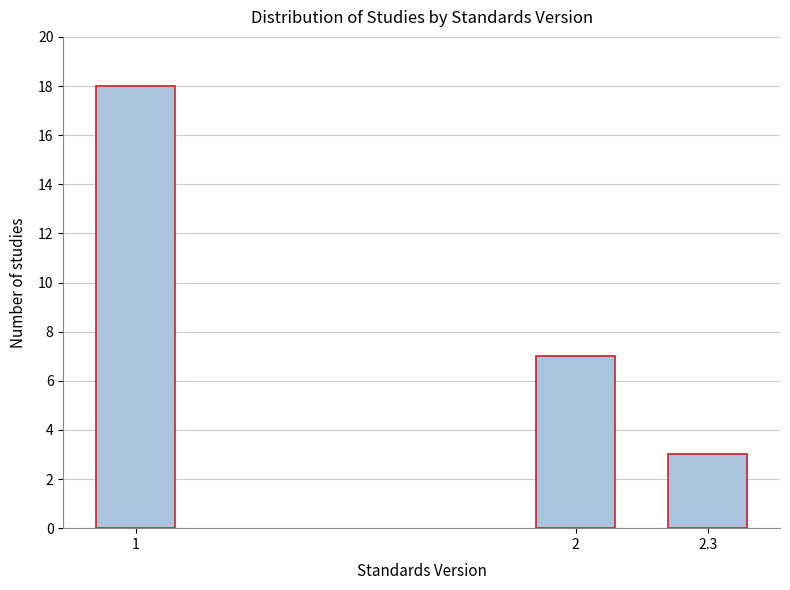

Reading left to right, transcribe all the data shown in this chart.

18	7	3